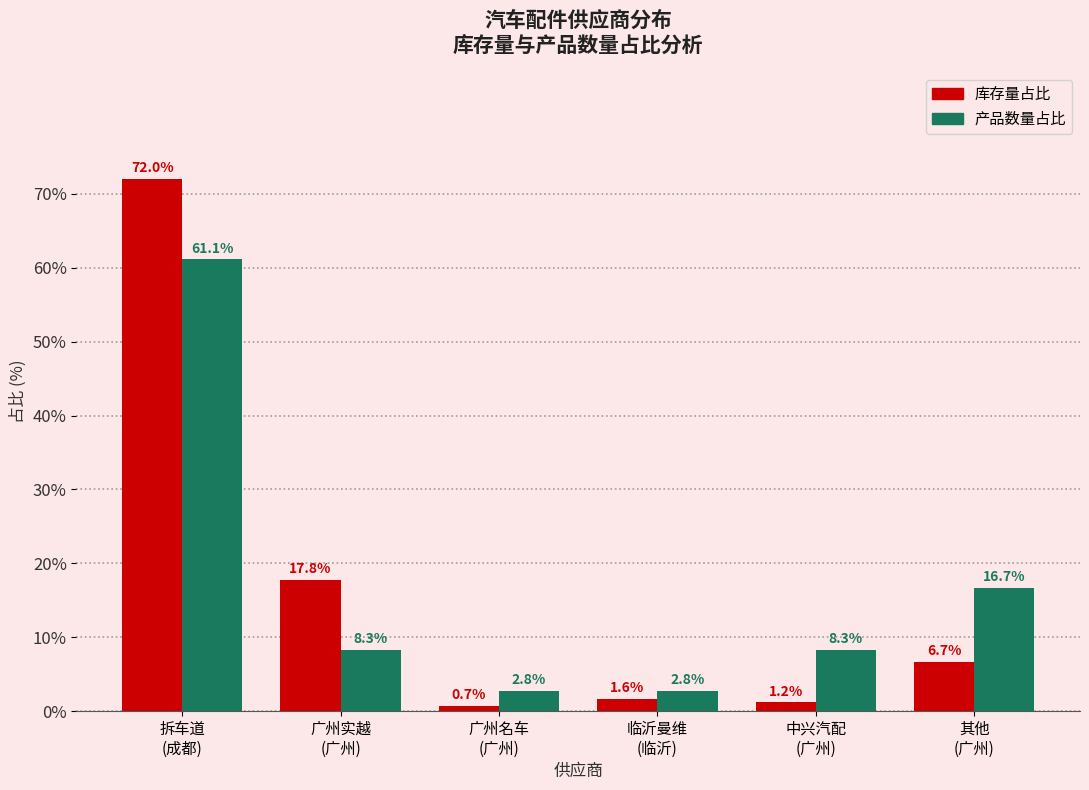

List the series in order of their peak value, lowest first.

产品数量占比, 库存量占比